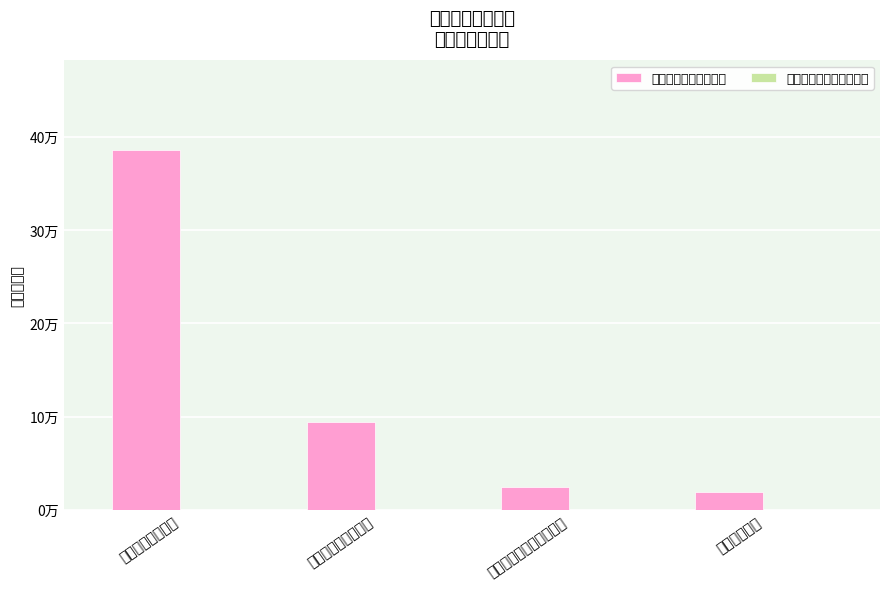

Reading right to left, list all the values displayed in this chart.

一般公共预算财政拨款: 19072.8	24683.4	94083.0	385463.1
政府性基金预算财政拨款: 0.0	0.0	0.0	0.0